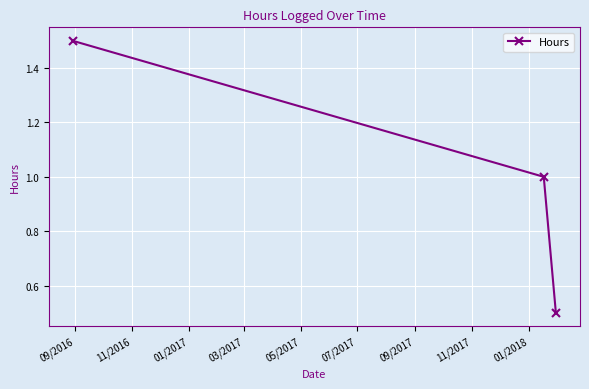

What is the sum of all values?

3.0